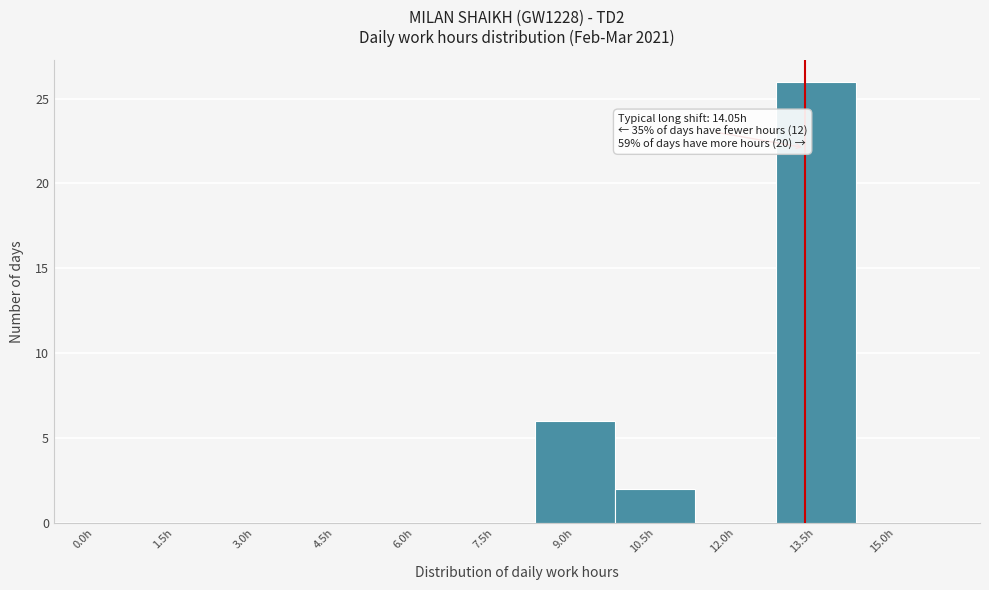

Reading left to right, what are all the values shown in this chart?

0.0h=0	1.5h=0	3.0h=0	4.5h=0	6.0h=0	7.5h=0	9.0h=6	10.5h=2	12.0h=0	13.5h=26	15.0h=0